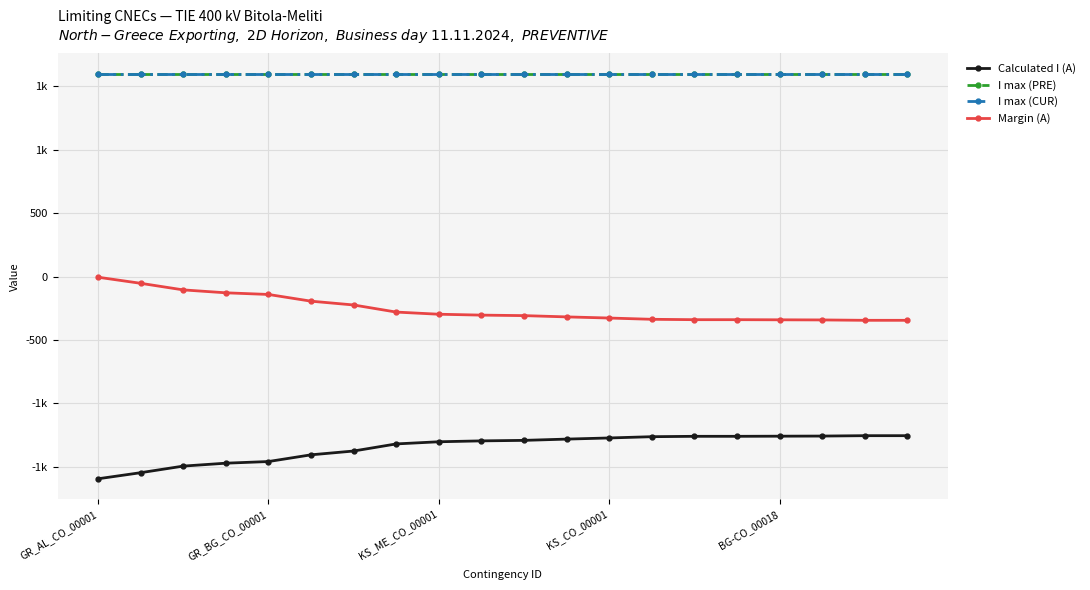

Does the chart have visible grid lines?

Yes